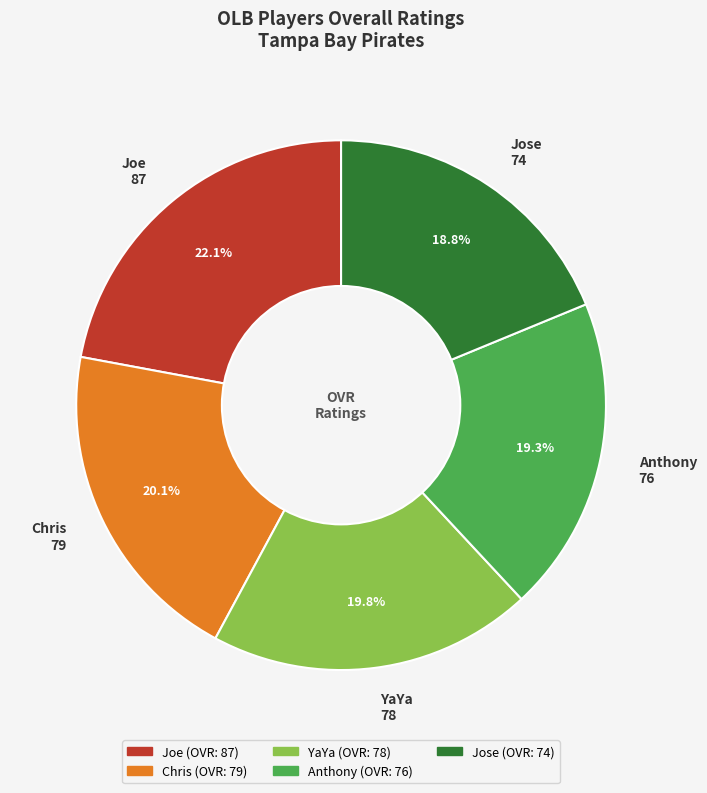

The YaYa slice represents 20% of the pie. True or false?

True